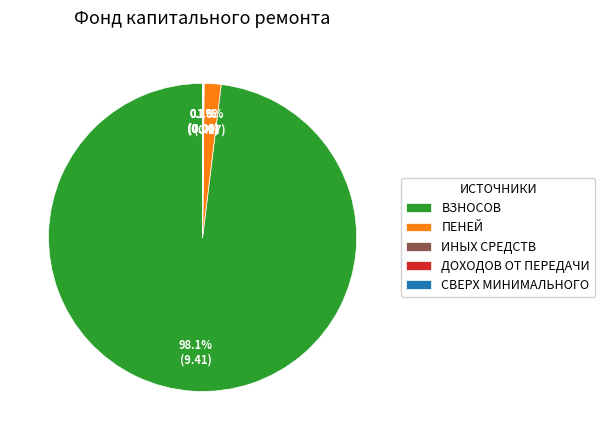

What is the largest slice in the pie chart?

ВЗНОСОВ